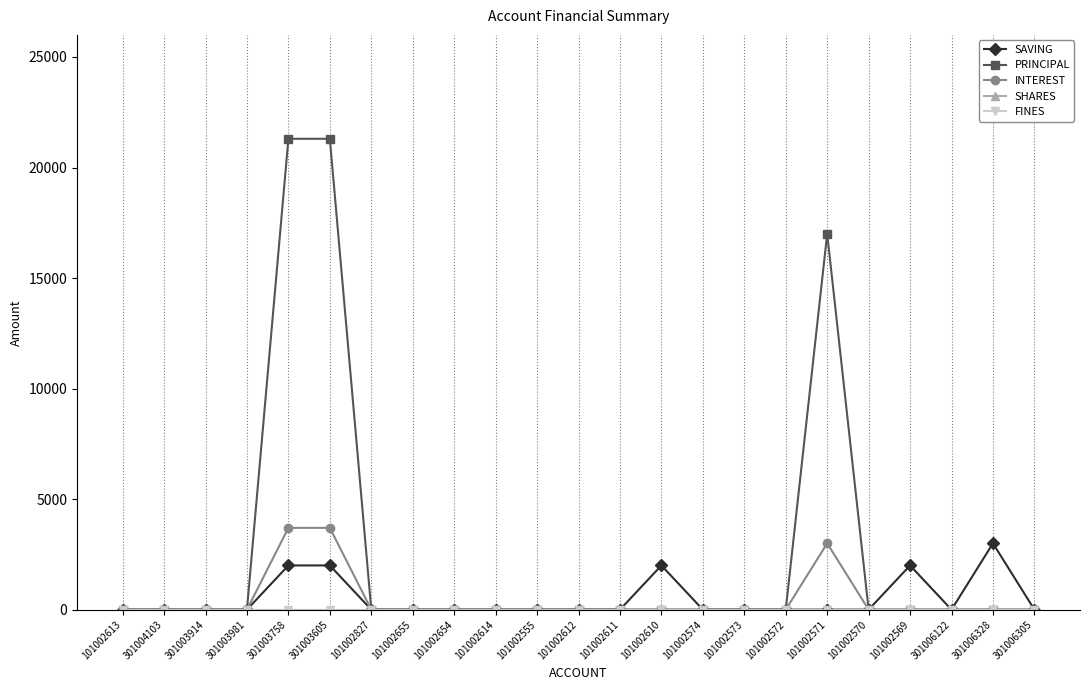

Is this an area chart (filled region under the line)?

No